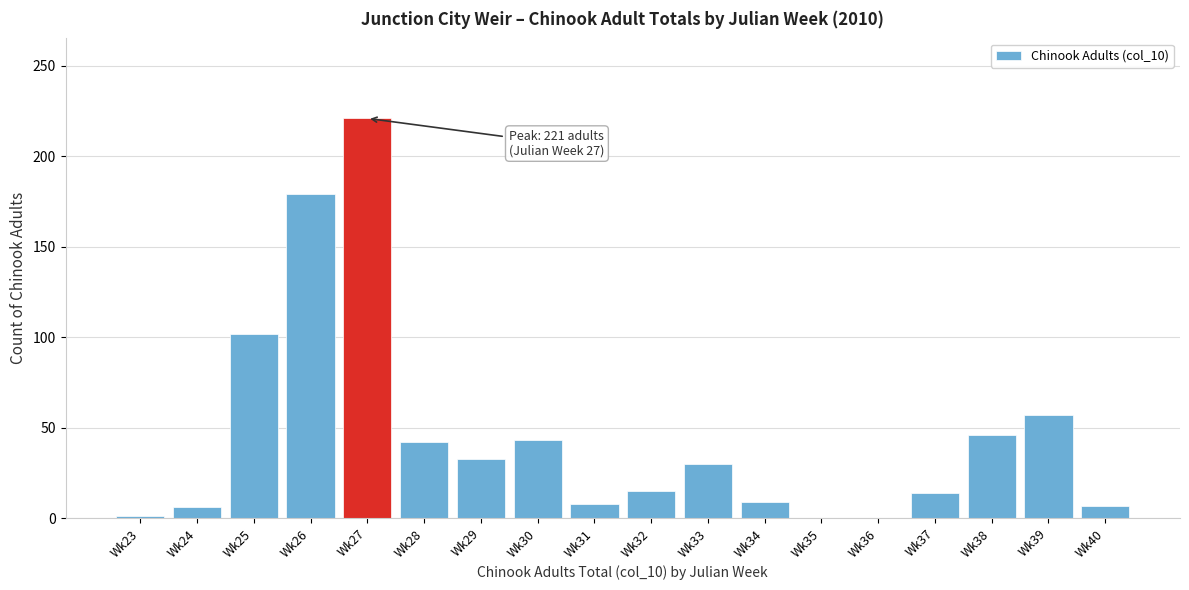

Is it true that the value at Wk38 is 63?

False